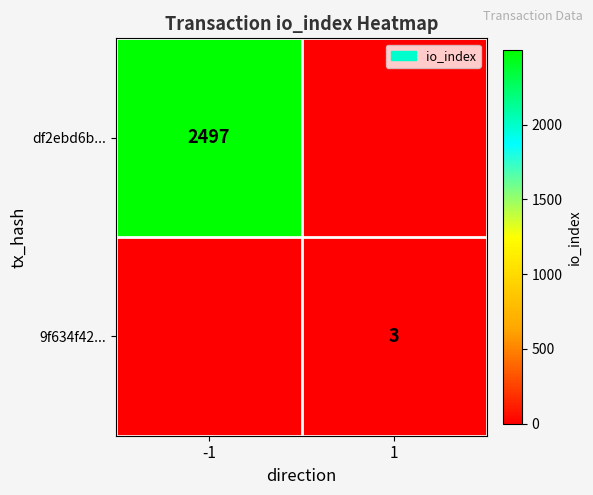

The value of df2ebd6b... at -1 is 2497. True or false?

True